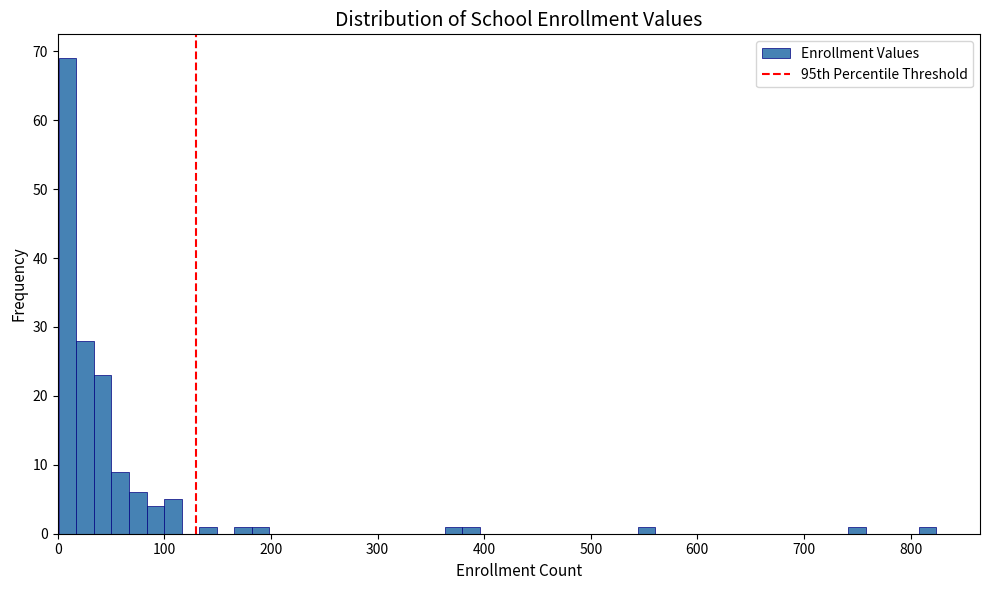

Read against the x-axis, roughly where is the centre of the tallest bar?

10